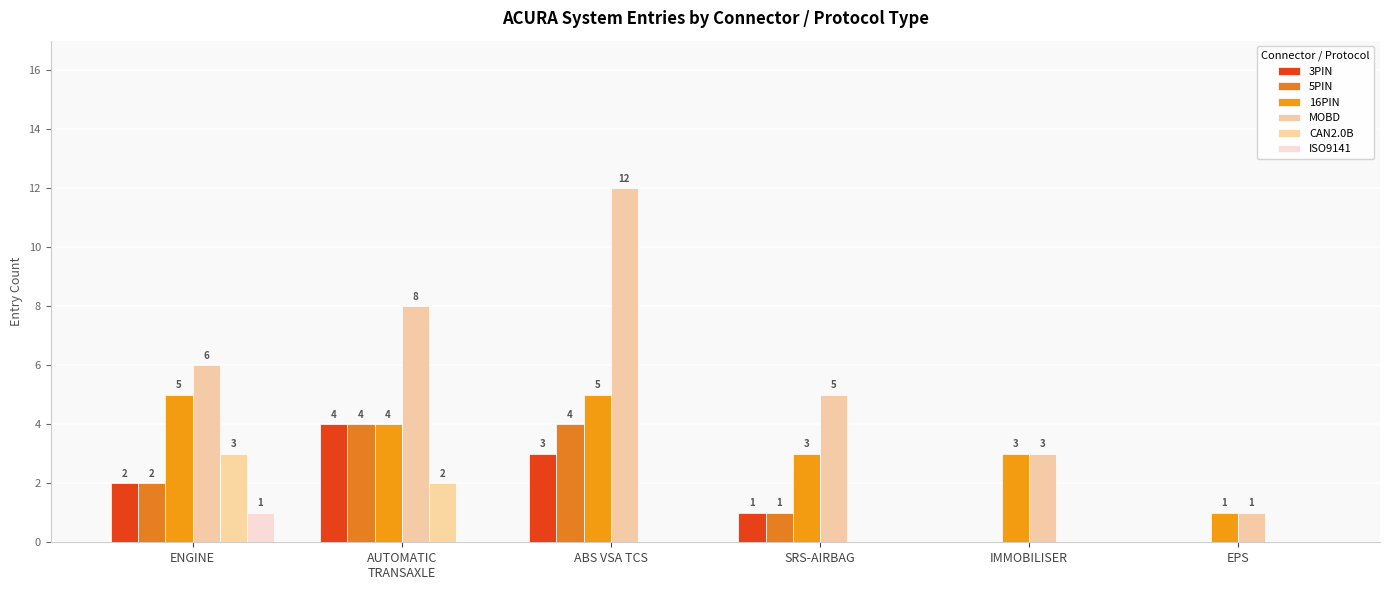

What are all the series names shown in the legend?

3PIN, 5PIN, 16PIN, MOBD, CAN2.0B, ISO9141